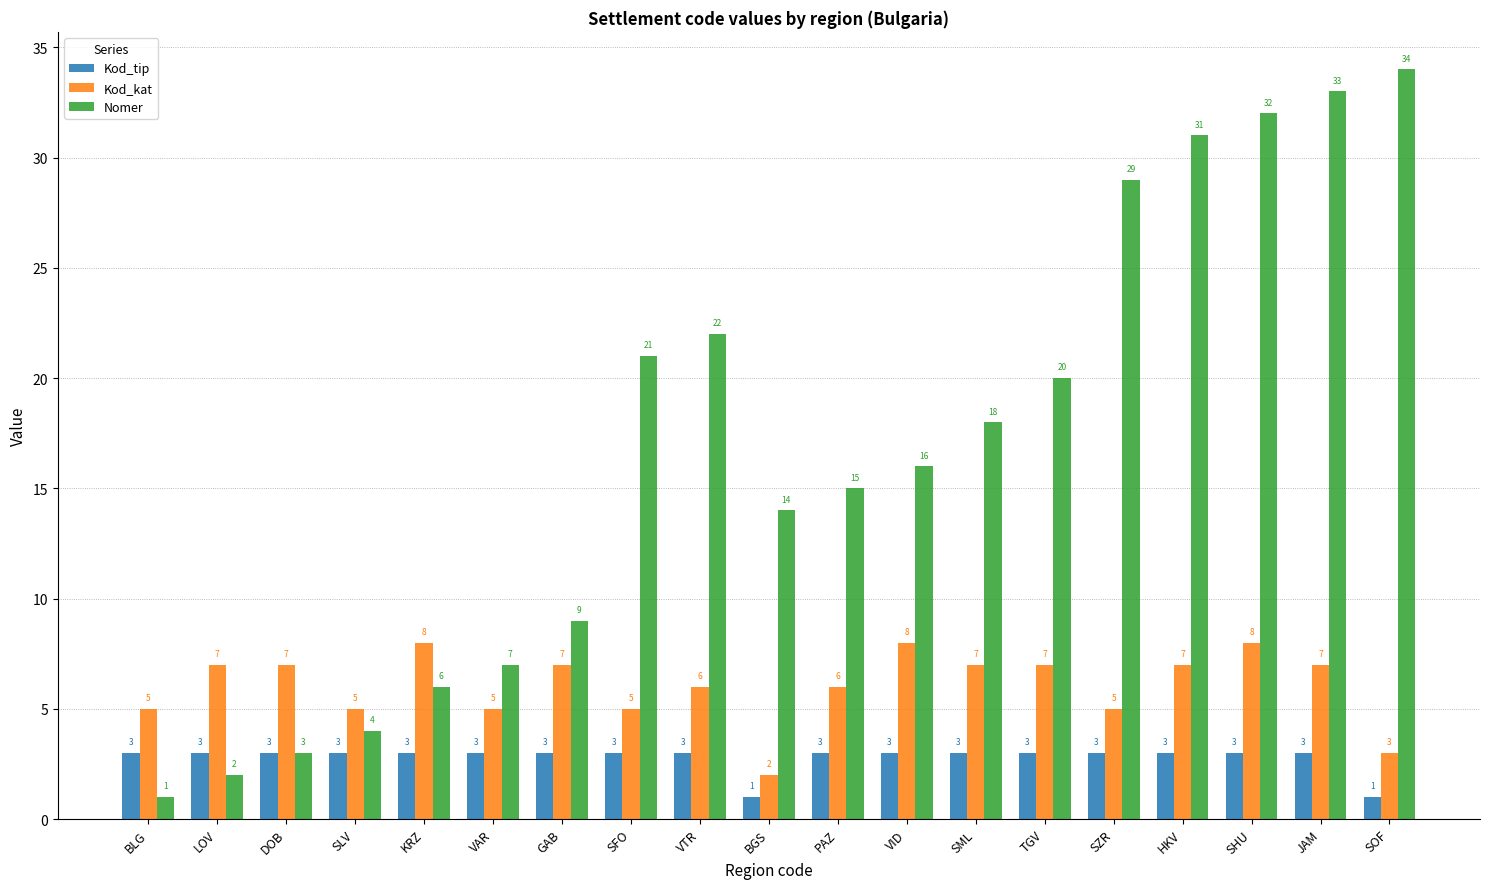

Are the bars grouped side by side (vs. stacked)?

Yes